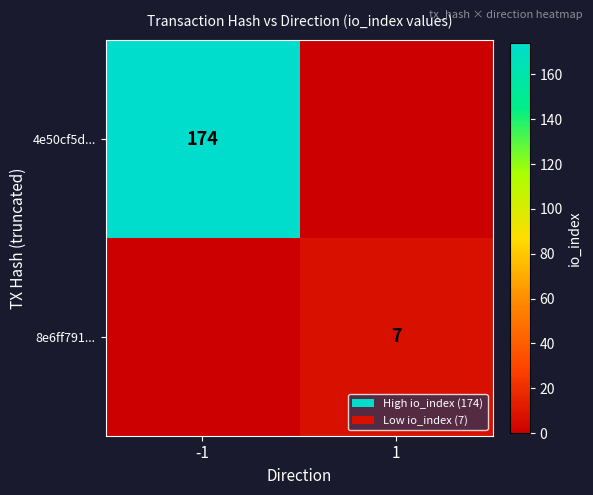

Is it true that 8e6ff791... equals 4 at 1?

False